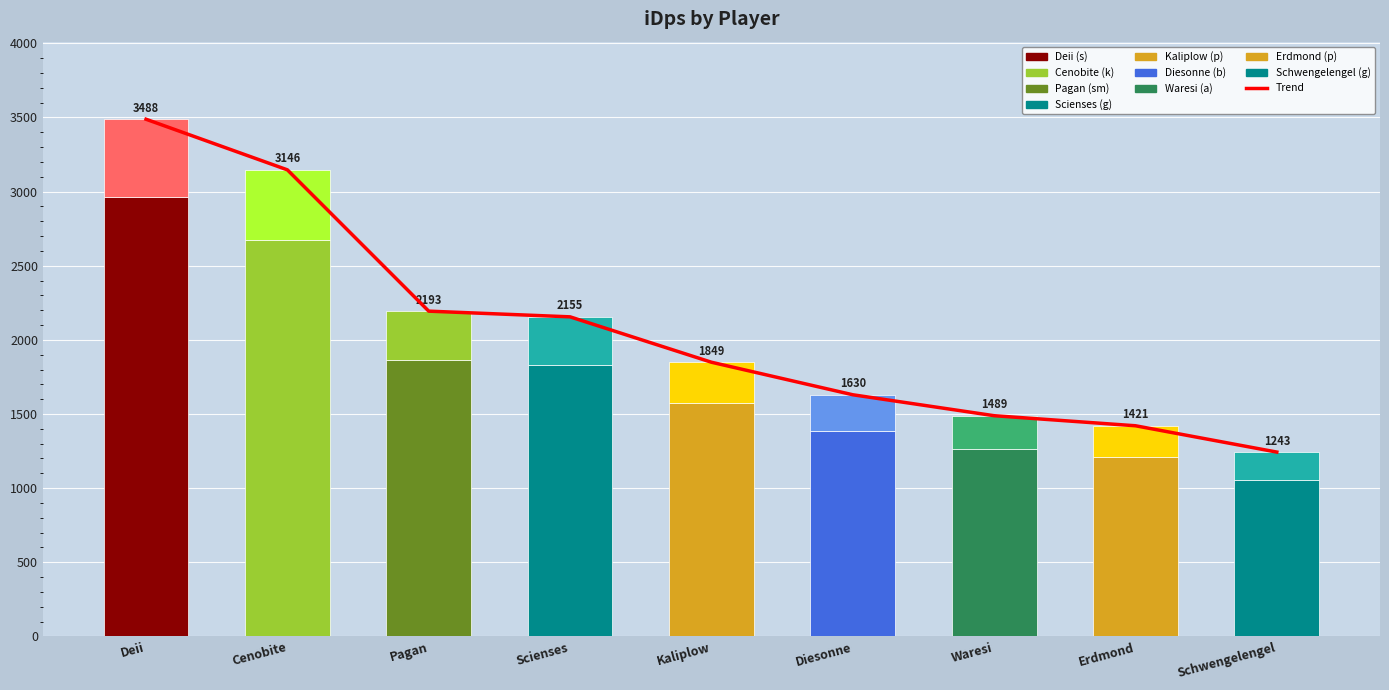

What is the difference between the iDps (top) values at Schwengelengel and Cenobite?

285.5